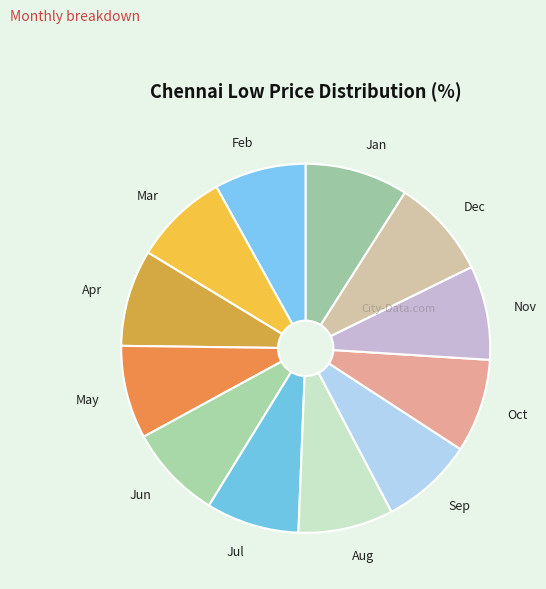

Combined, do Dec and Oct account for over 50%?

No